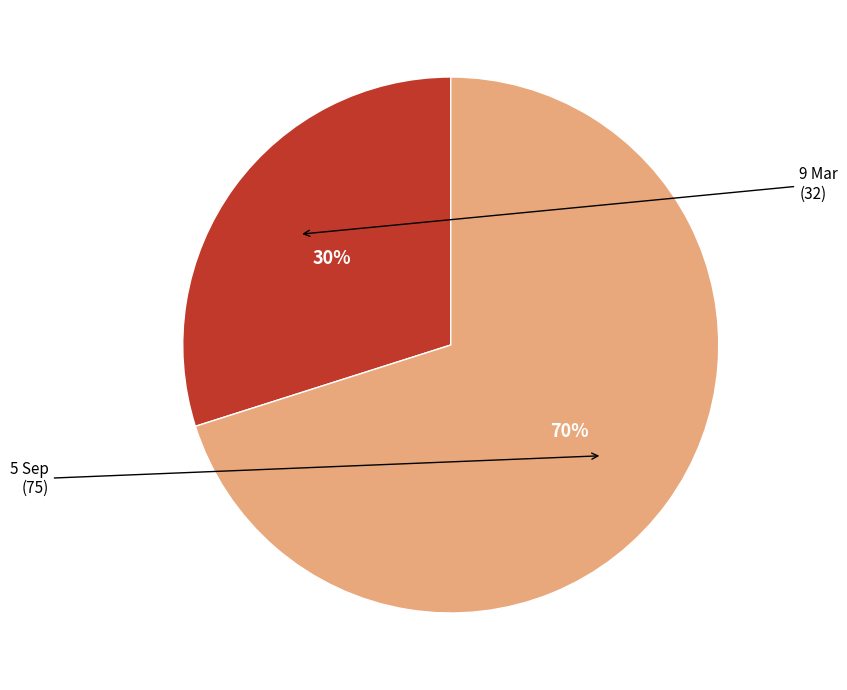

To the nearest percent, what is the average slice percentage?

50%